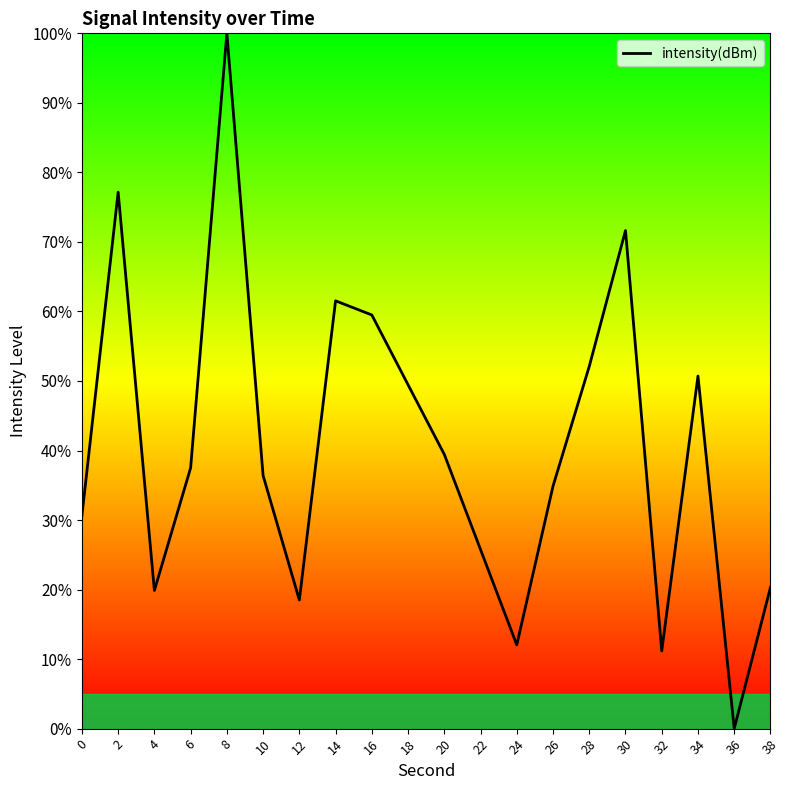

Approximately how many times larger is the value at 4 compared to 32?

1.8